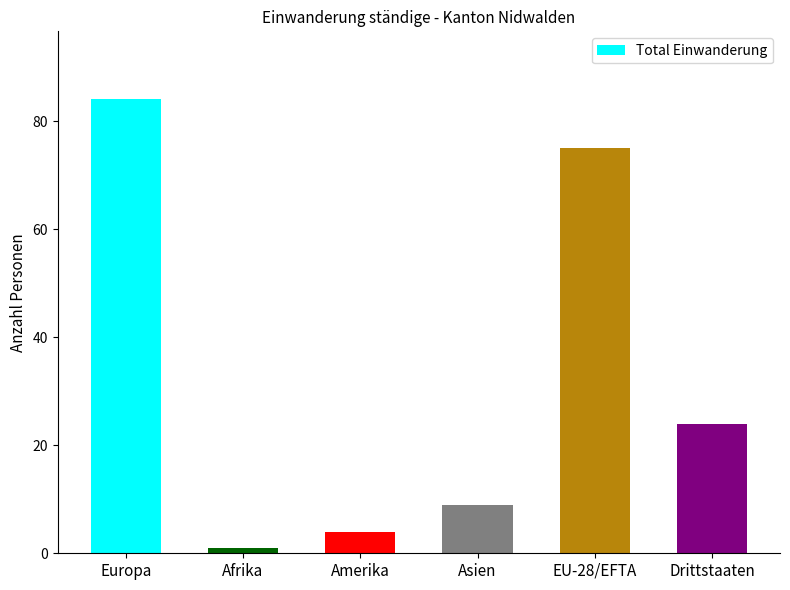

Does the chart contain any negative values?

No